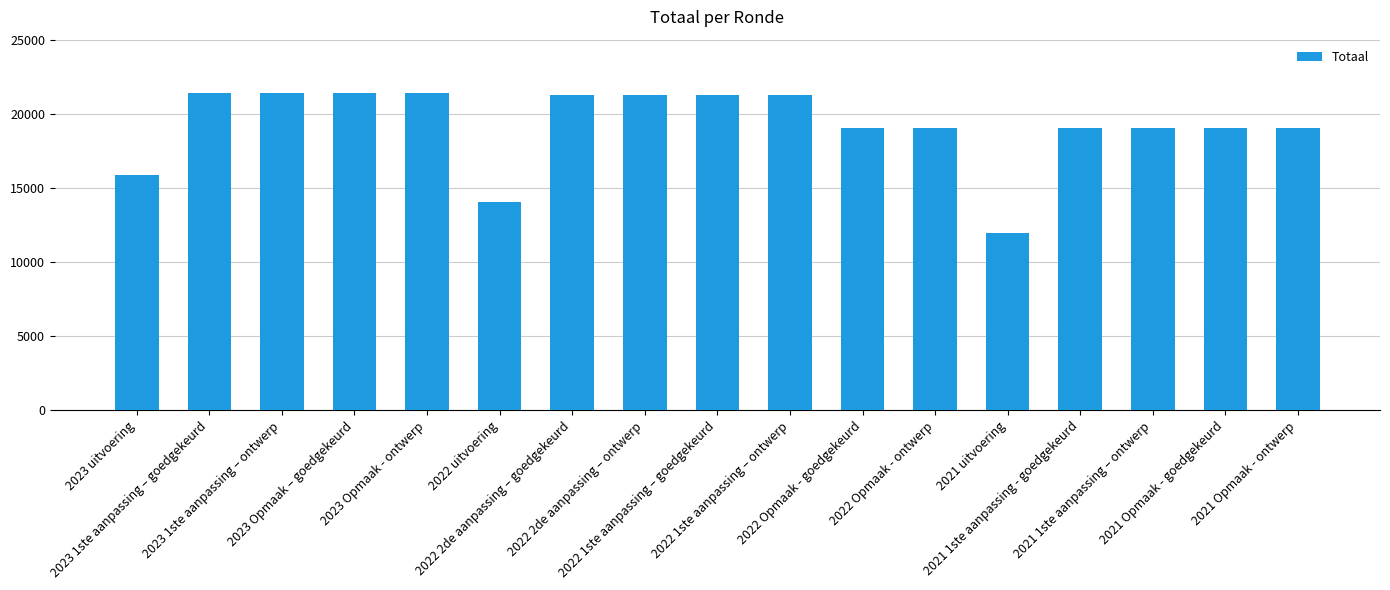

What is the difference between the maximum and minimum values?

9463